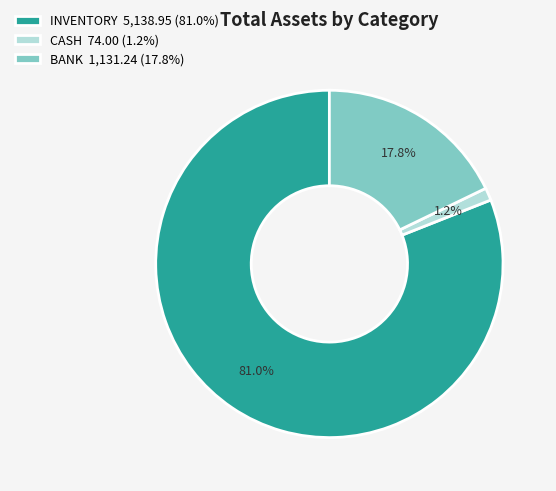

What percentage is the INVENTORY slice, to the nearest percent?

81%